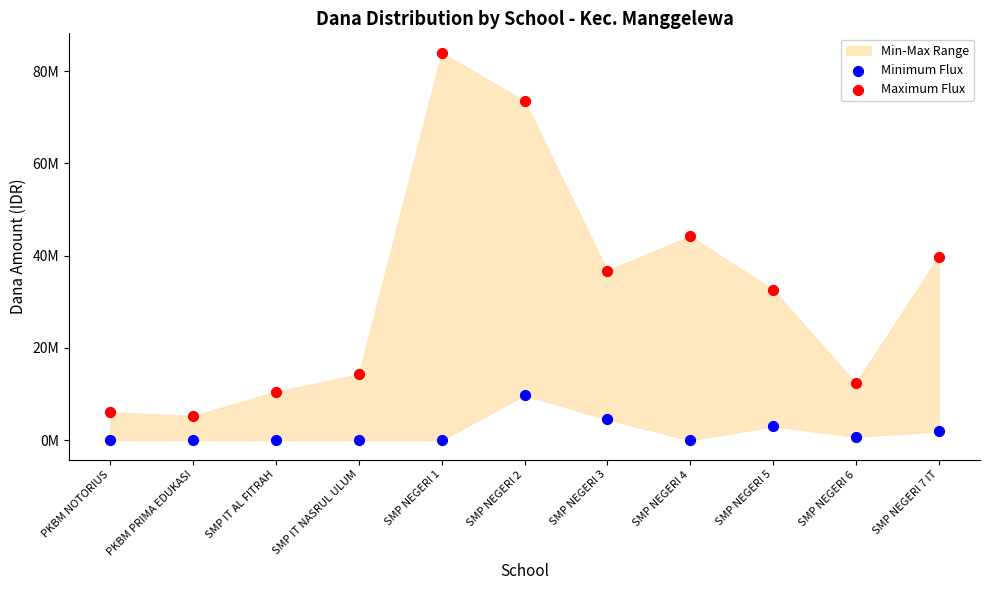

Which series contains the highest Y value?

Maximum Flux